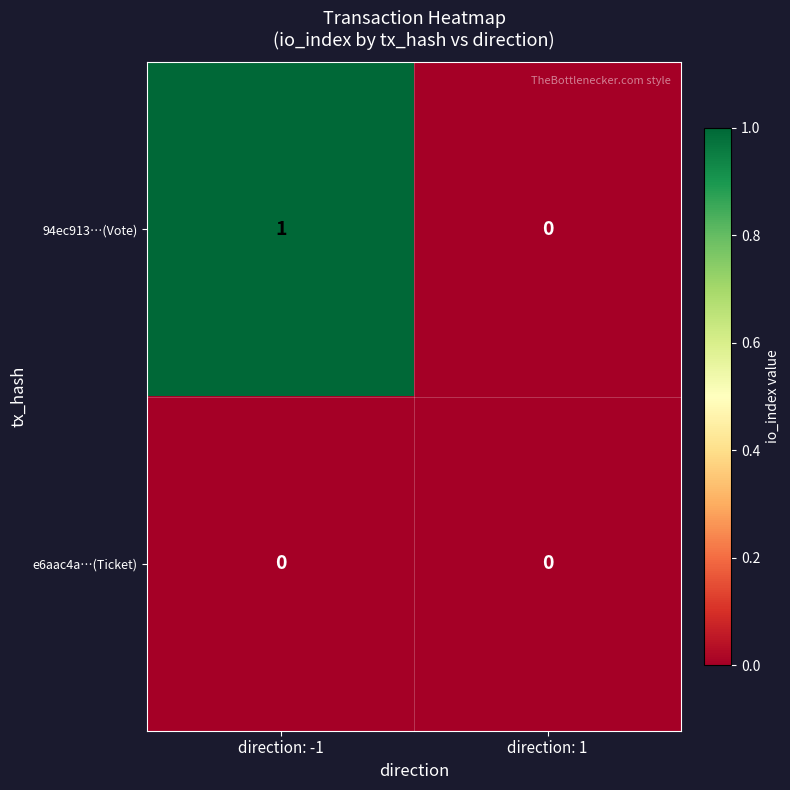

Which series has the largest total across all categories?

94ec913…(Vote)